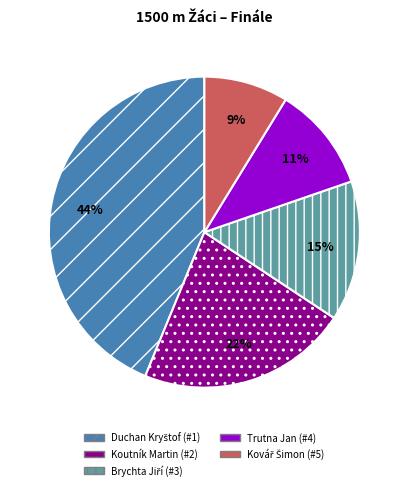

Is there a majority slice in this chart?

No